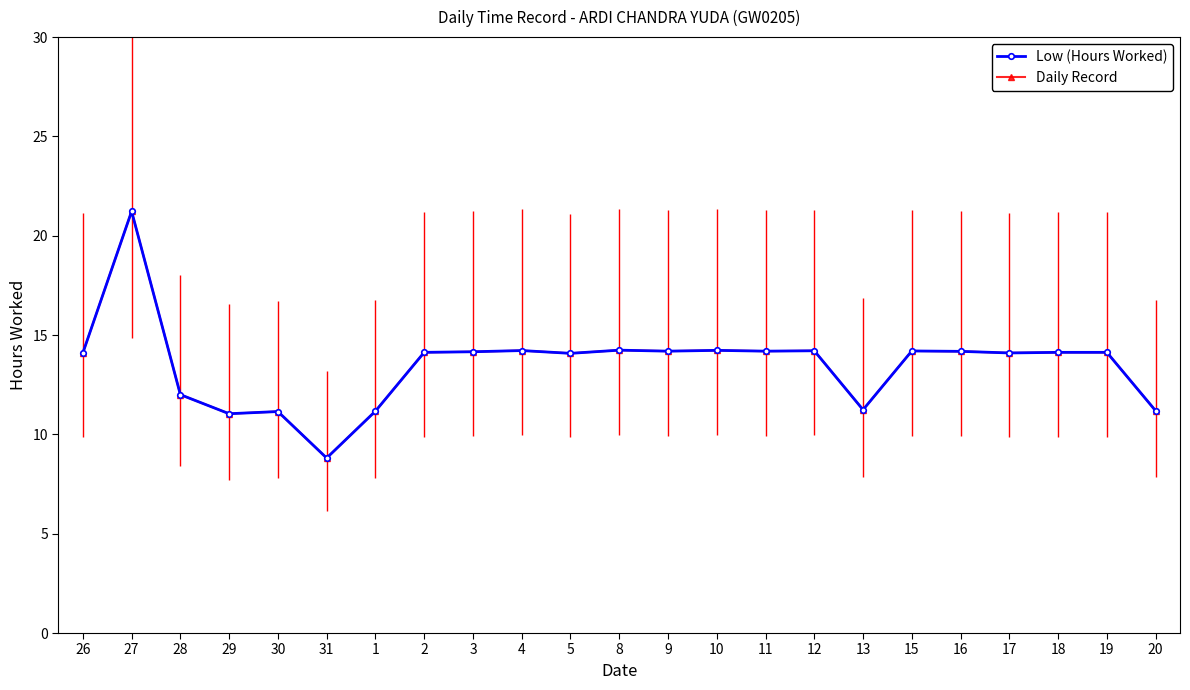

What is the value of the Low (Hours Worked) point at the 21st from the left?

14.1